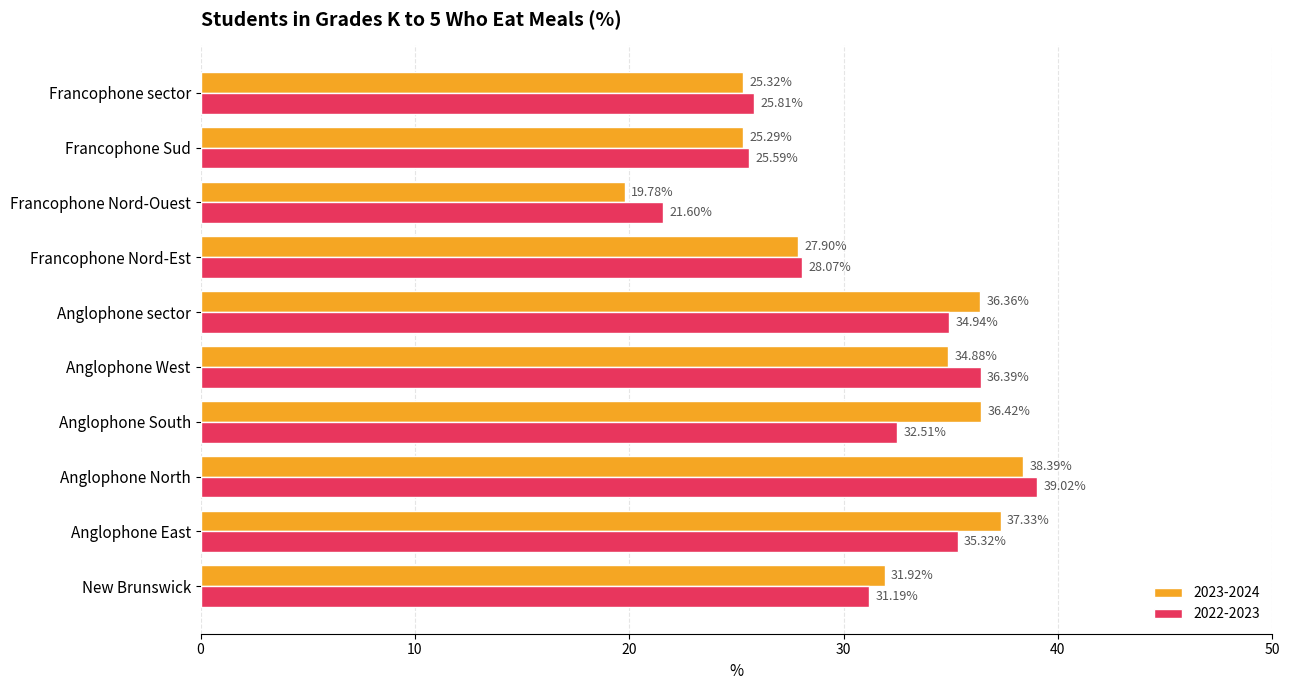

Is the value of 2022-2023 at Francophone Nord-Est greater than the value of 2023-2024 at Francophone sector?

Yes